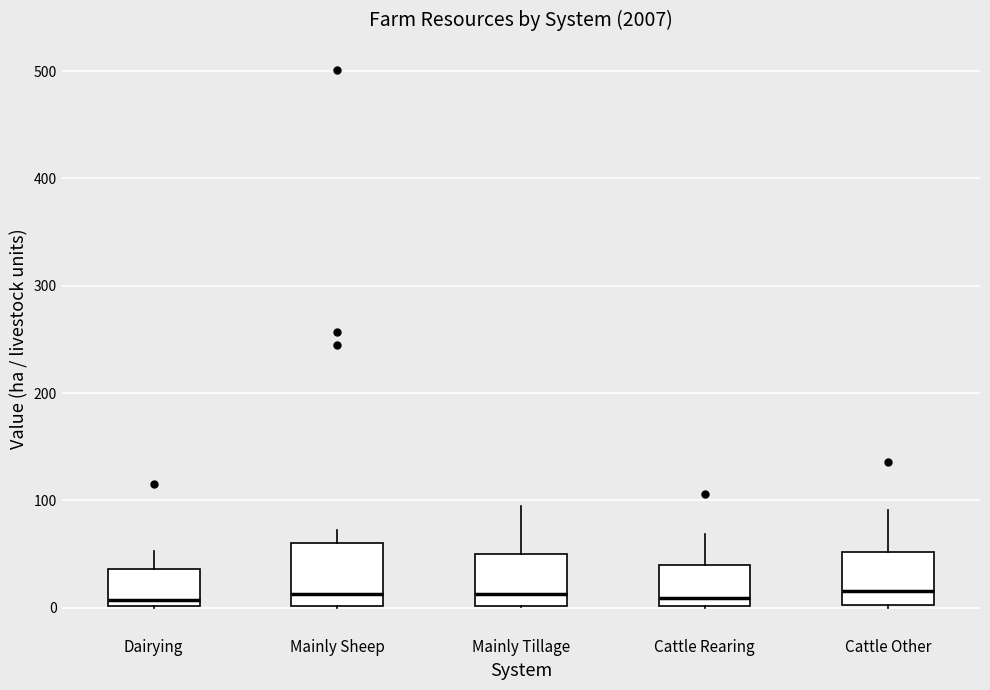

Reading left to right, read every box against the y-axis: the position of its median line, the range the box covers, and the ends of its whiskers. The values are not printed on the chart, so give them approximately, as read against the axis.

Dairying: median 10, box 0 to 40, whiskers 0 to 50
Mainly Sheep: median 10, box 0 to 60, whiskers 0 to 70
Mainly Tillage: median 10, box 0 to 50, whiskers 0 to 90
Cattle Rearing: median 10, box 0 to 40, whiskers 0 to 70
Cattle Other: median 20, box 0 to 50, whiskers 0 to 90